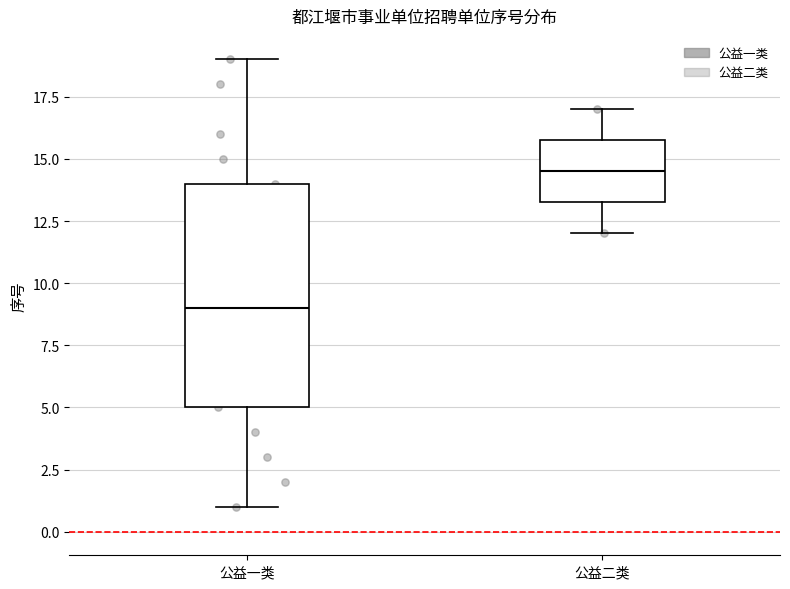

Where does the upper whisker of the box for 公益一类 end on the y-axis? The values are not printed on the chart, so give them approximately, as read against the axis.

19.0